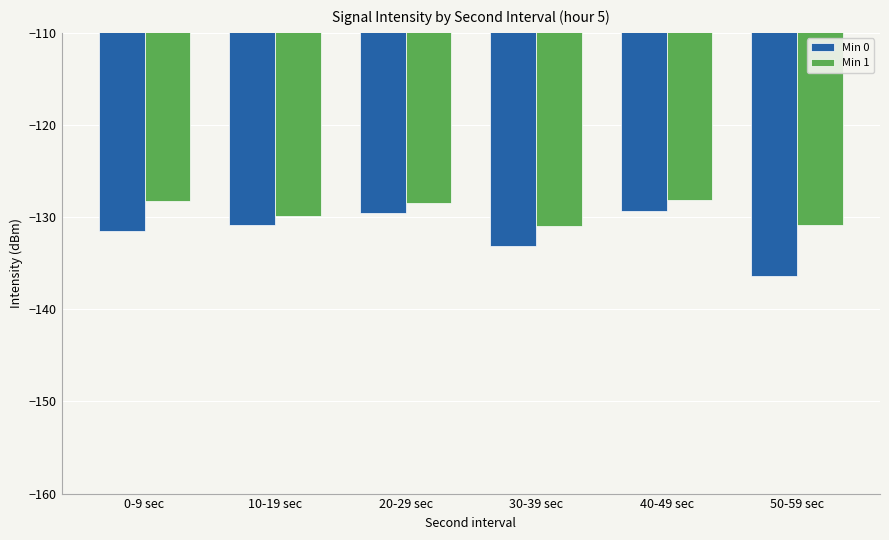

Which series has the widest spread of values?

Min 0